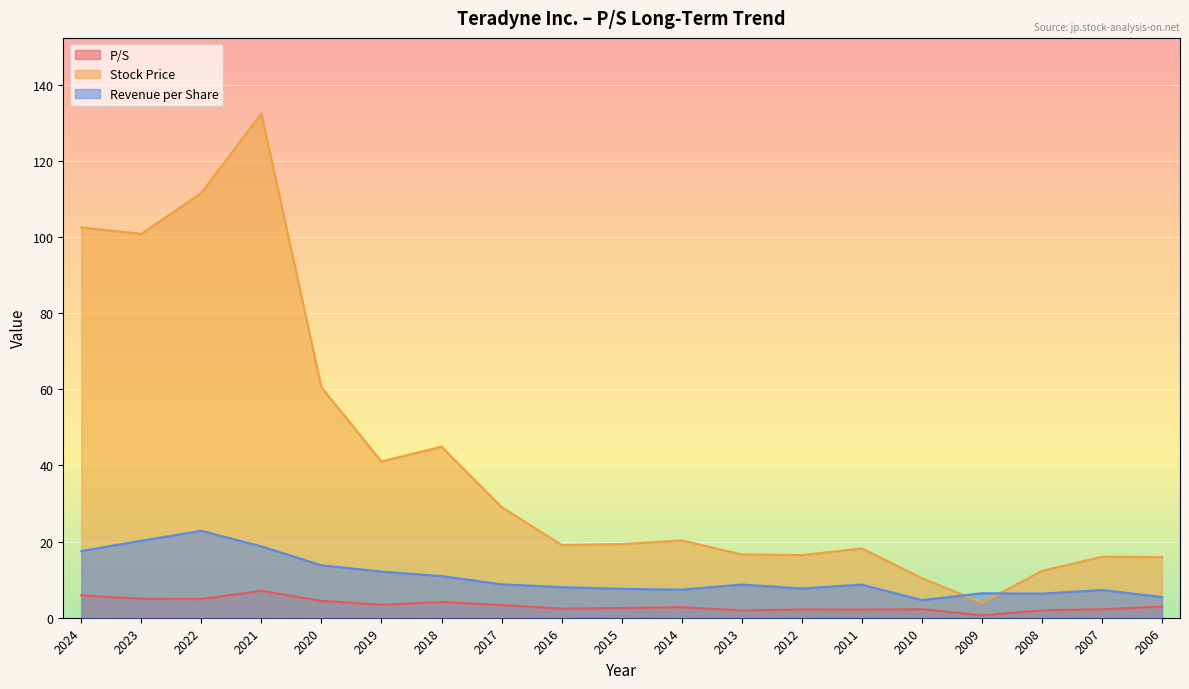

How many times do Revenue per Share and Stock Price cross each other?

2